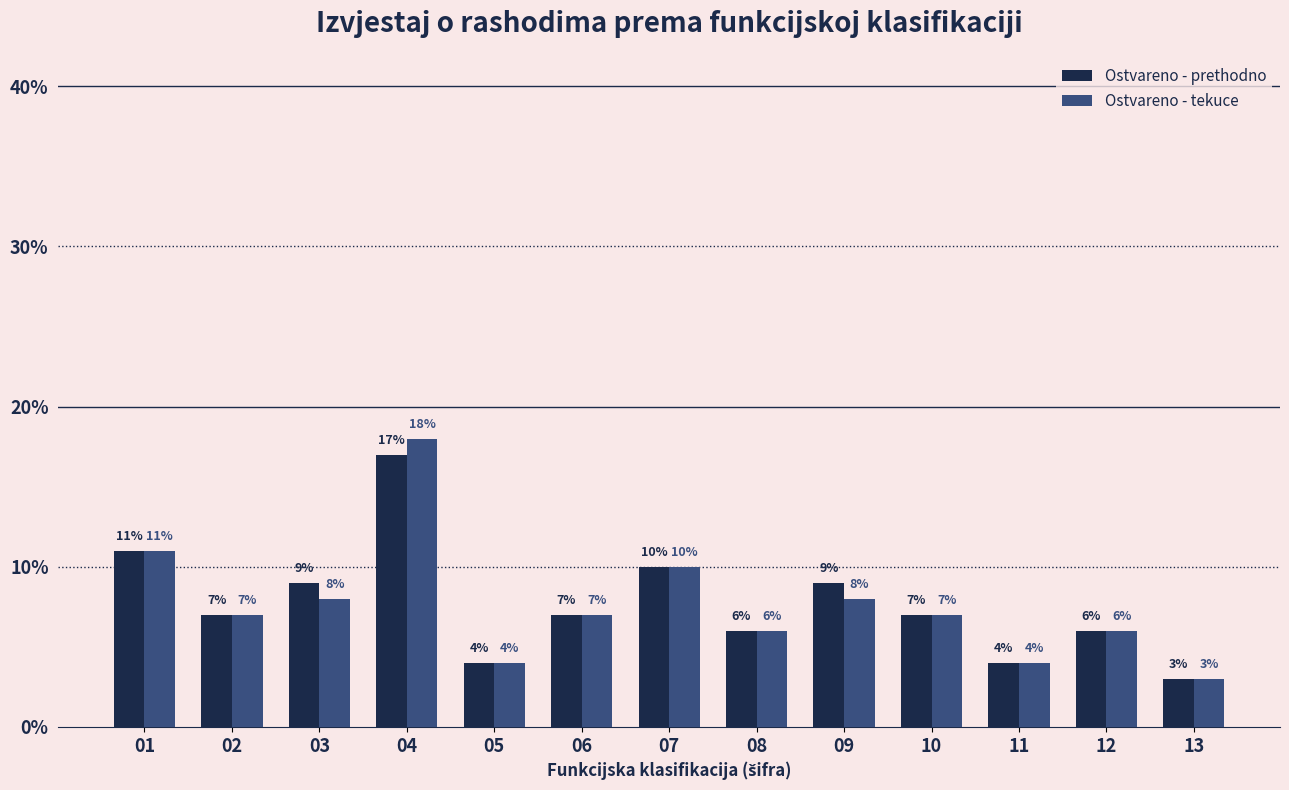

What is the difference between the maximum and minimum values in the Ostvareno - prethodno series?

0.1